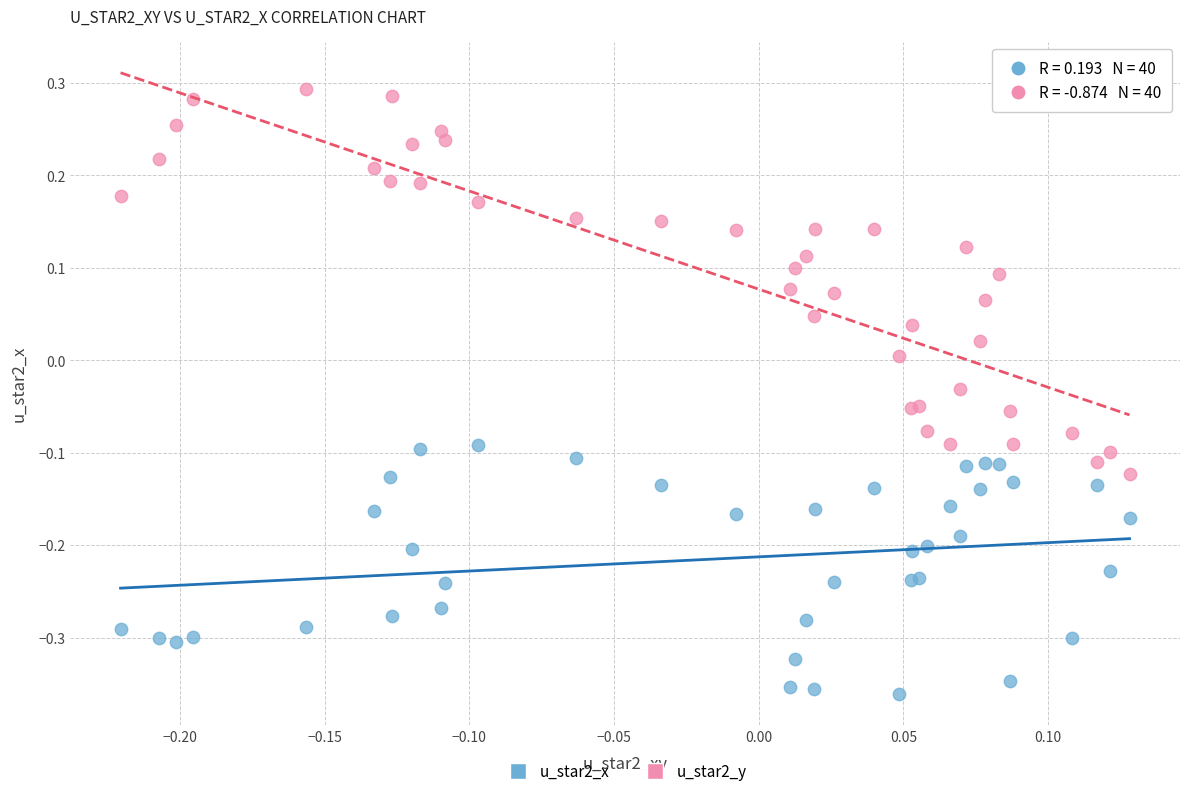

Which series contains the highest Y value?

u_star2_y